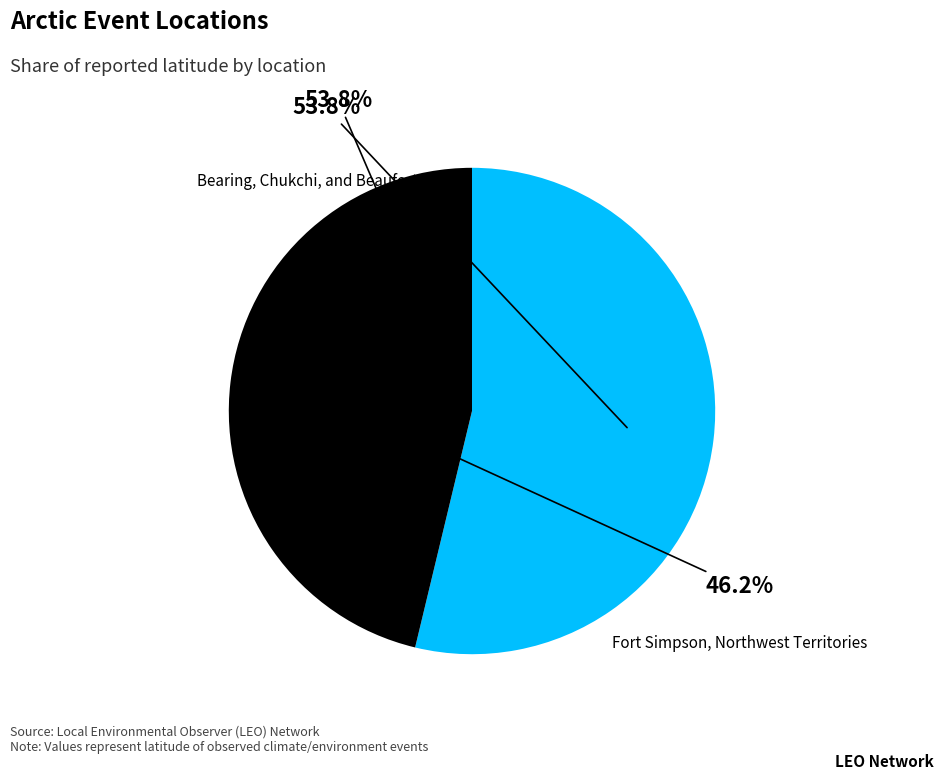

To the nearest percent, what is the average slice percentage?

50%